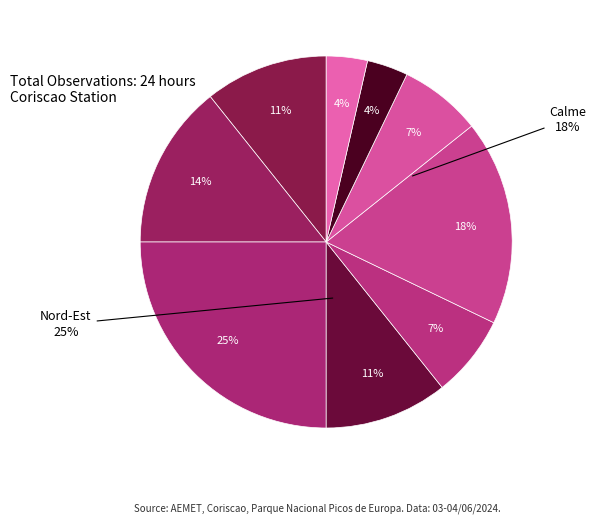

Does Est account for over 50% of the chart?

No